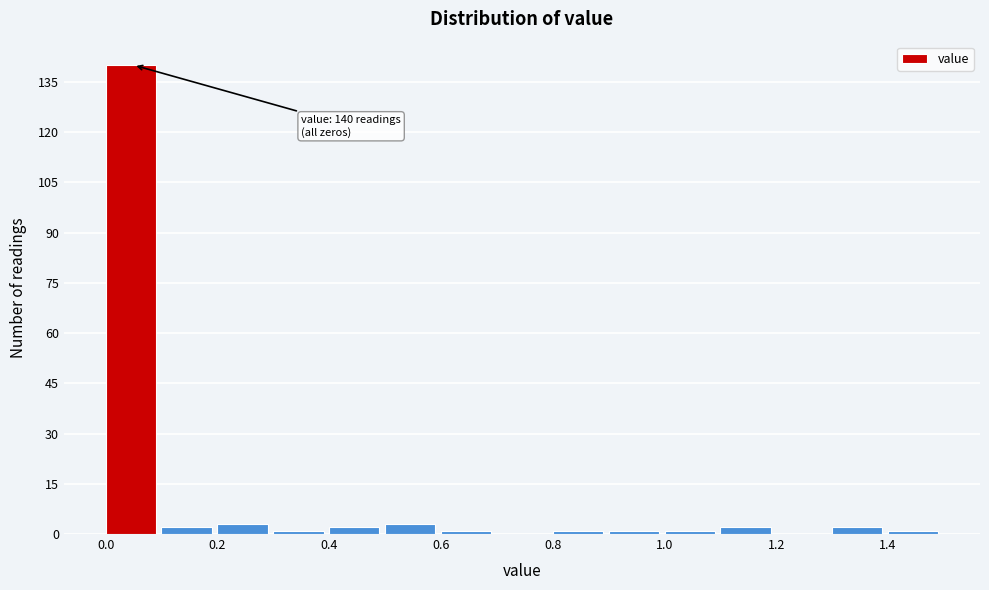

Which range on the x-axis has the tallest bar?

0.0 to 0.1